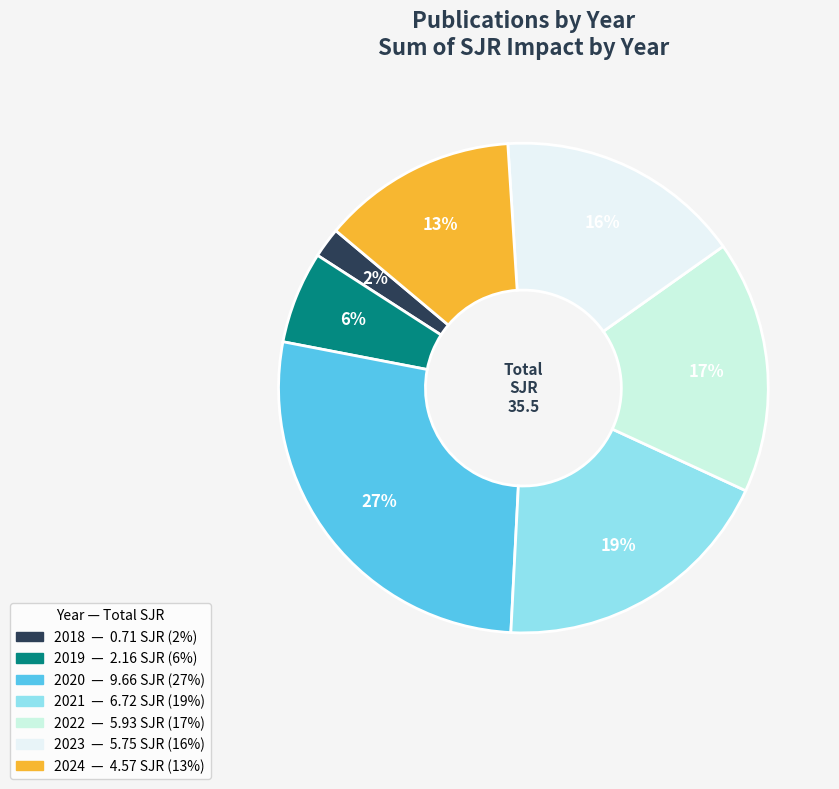

Count the number of slices in the pie.

7